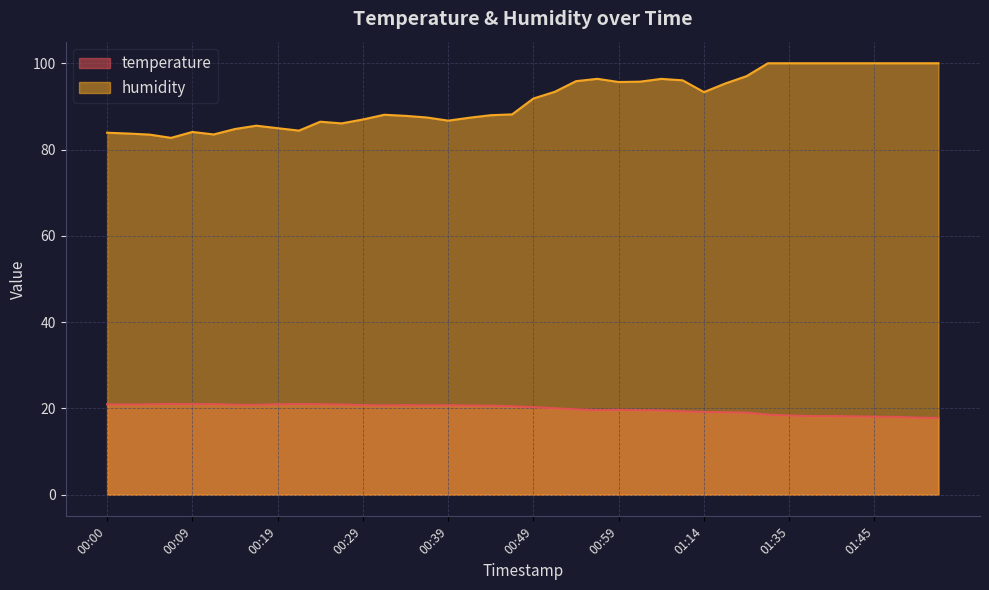

Is the value of temperature at 01:04 greater than the value of humidity at 01:47?

No